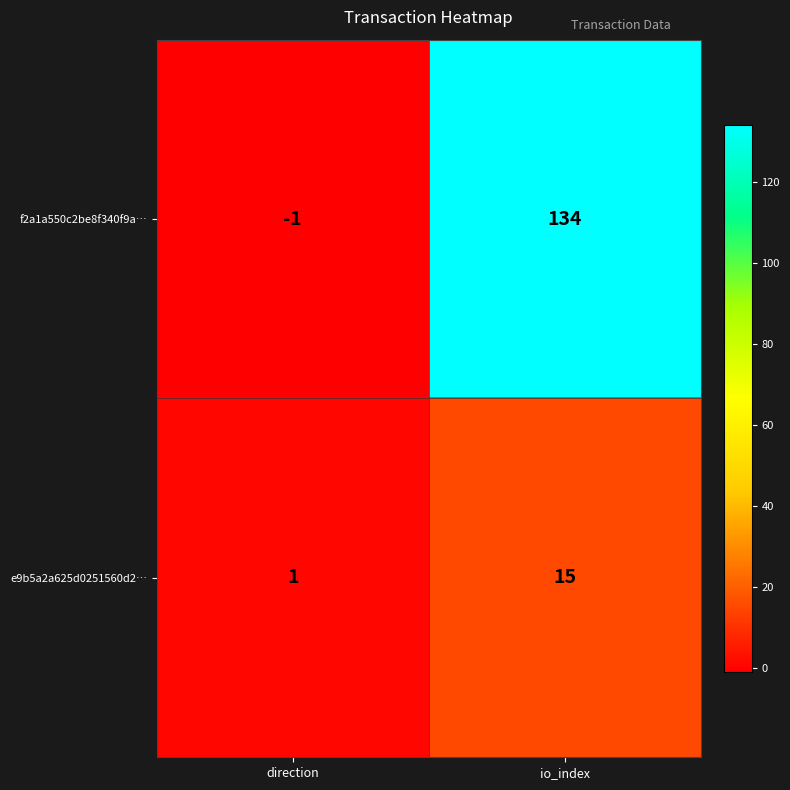

What is the difference between the e9b5a2a625d0251560d2… values at io_index and direction?

14